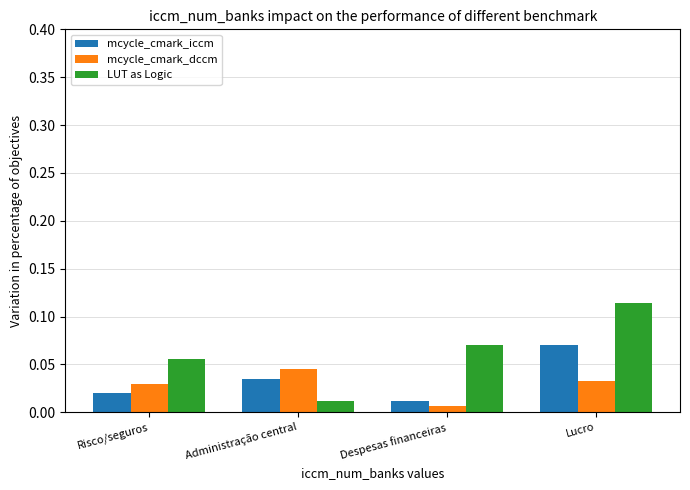

What is the label of the 2nd bar from the right?

Despesas financeiras